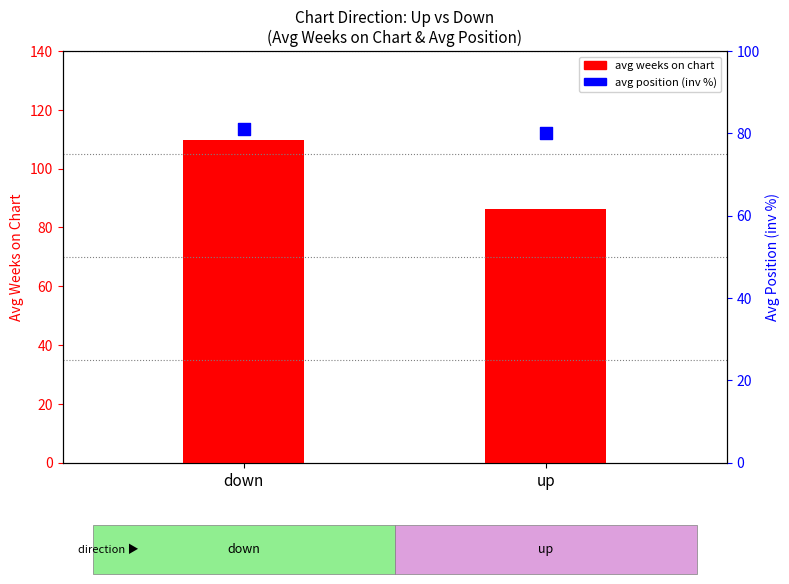

What is the total value across all series at down?

190.8